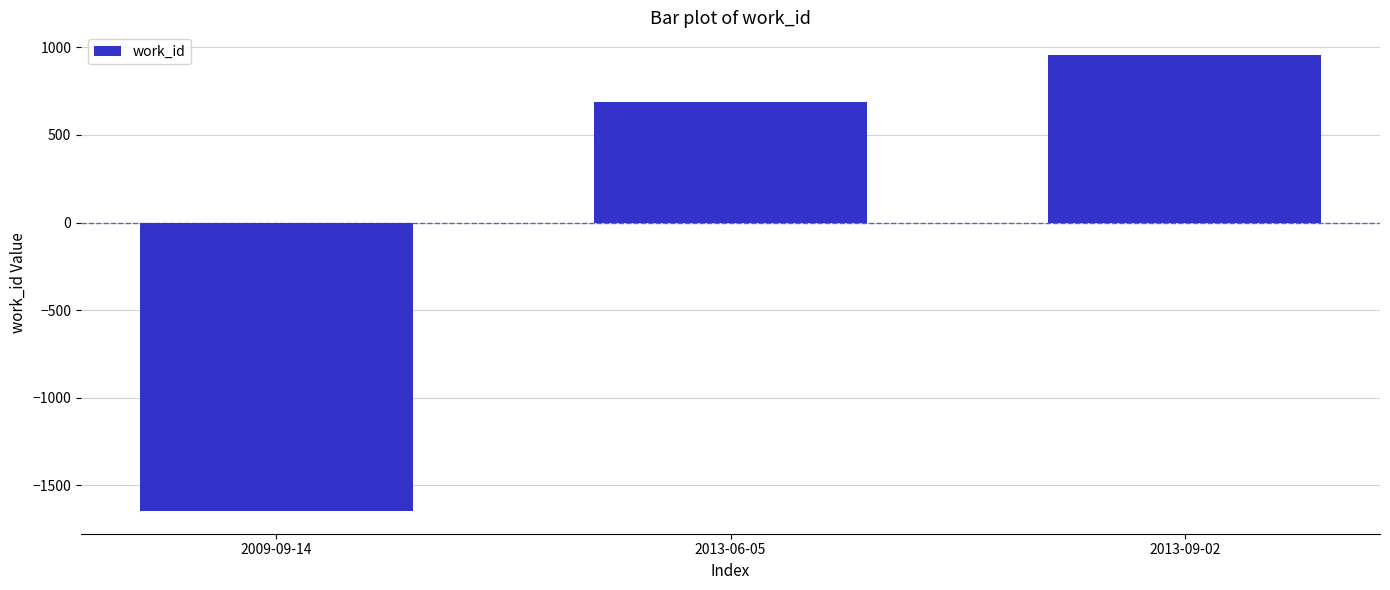

The value at 2013-06-05 is 930.9. True or false?

False